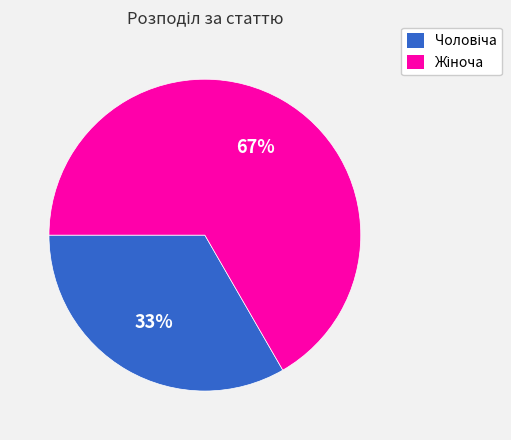

Does any single category account for the majority?

Yes